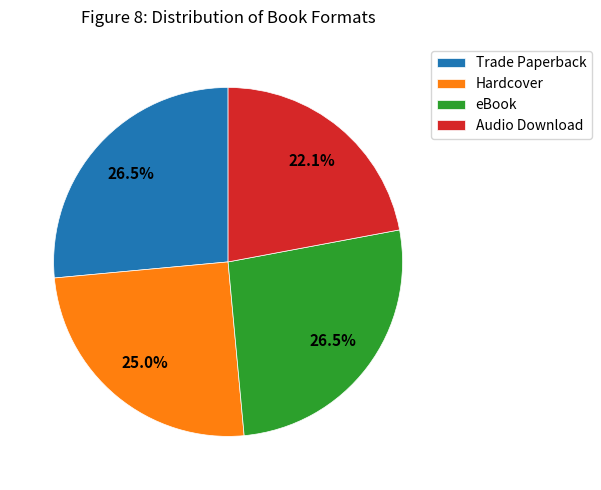

What is the total percentage of Audio Download and Hardcover?

47.1%